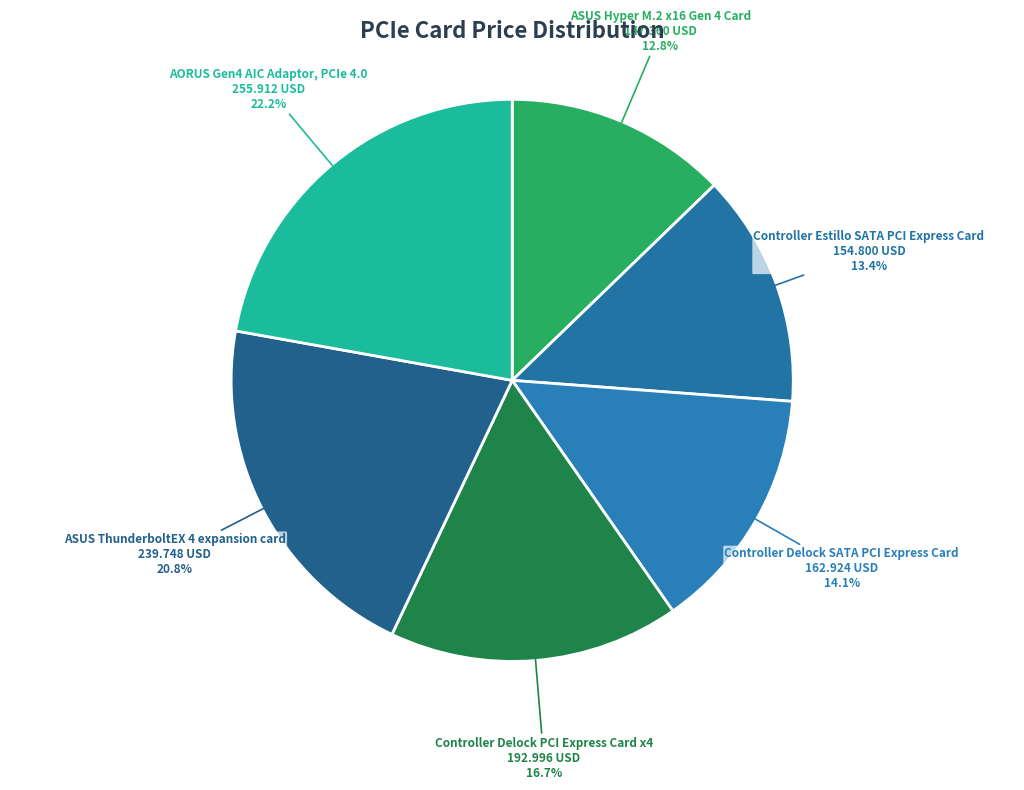

Is there a majority slice in this chart?

No